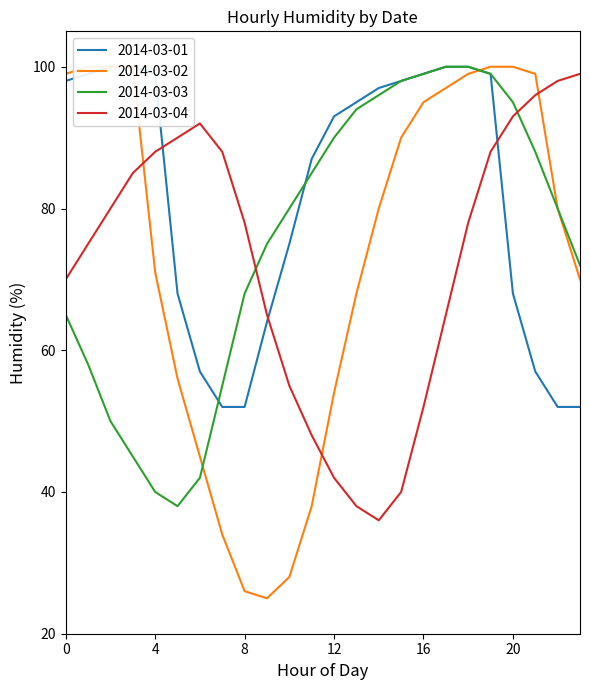

Reading left to right, what are all the values shown in this chart?

2014-03-01: 98	99	100	100	99	68	57	52	52	64	75	87	93	95	97	98	99	100	100	99	68	57	52	52
2014-03-02: 99	100	100	100	71	56	45	34	26	25	28	38	54	68	80	90	95	97	99	100	100	99	80	70
2014-03-03: 65	58	50	45	40	38	42	55	68	75	80	85	90	94	96	98	99	100	100	99	95	88	80	72
2014-03-04: 70	75	80	85	88	90	92	88	78	65	55	48	42	38	36	40	52	65	78	88	93	96	98	99